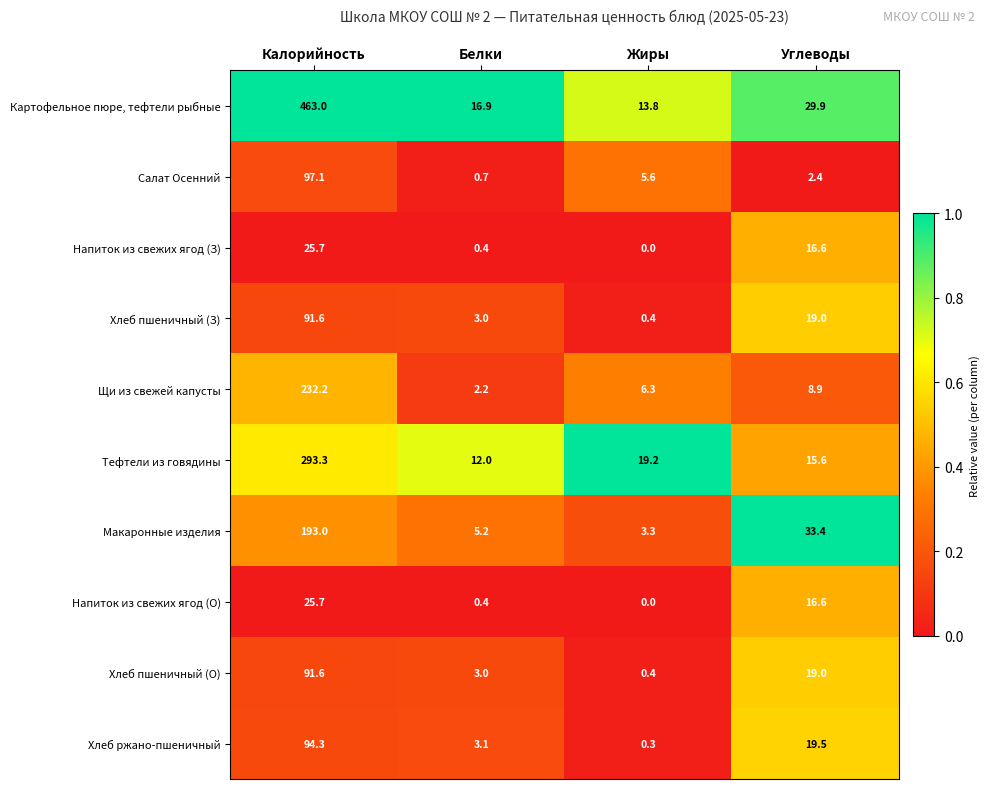

What is the difference between the highest and lowest values at Жиры?

19.2